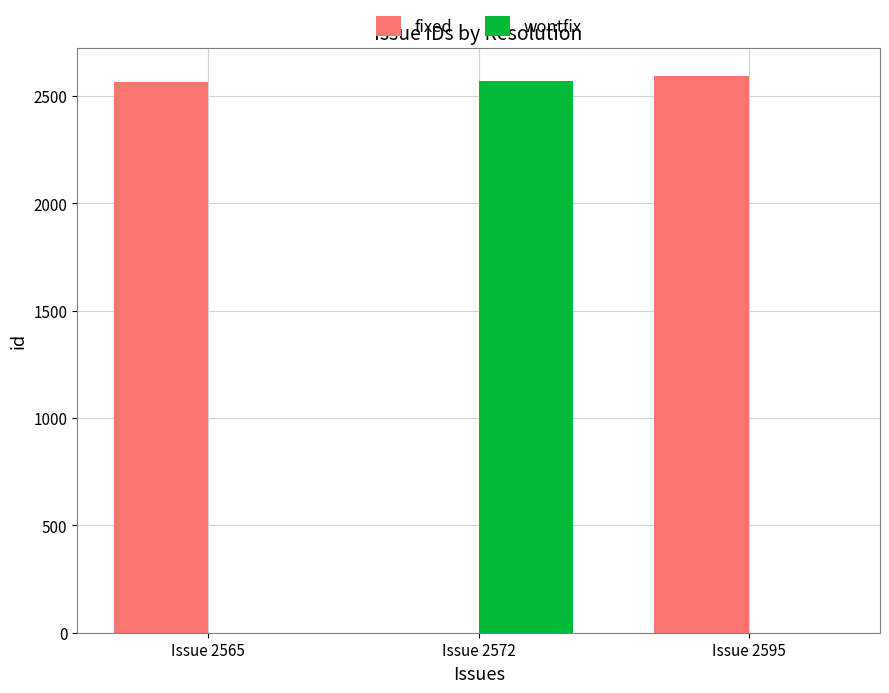

What is the average value of the wontfix series?

857